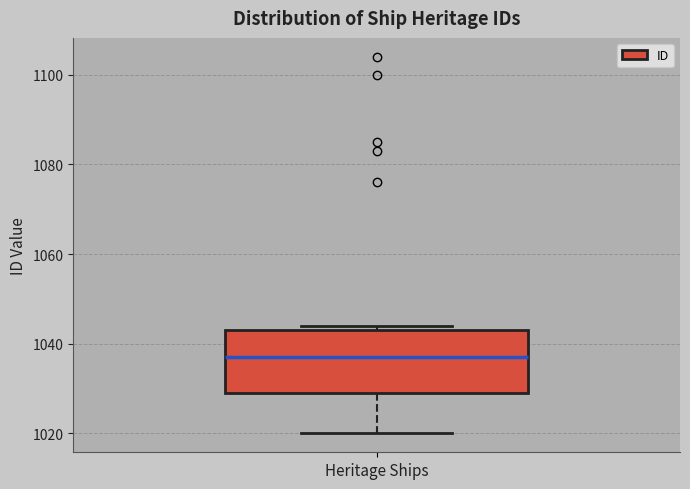

Read this box plot against the y-axis: the position of the median line, the range covered by the box, and the ends of both whiskers. The values are not printed on the chart, so give them approximately, as read against the axis.

median 1038, box 1030 to 1044, whiskers 1020 to 1044 (just above the box's upper edge)